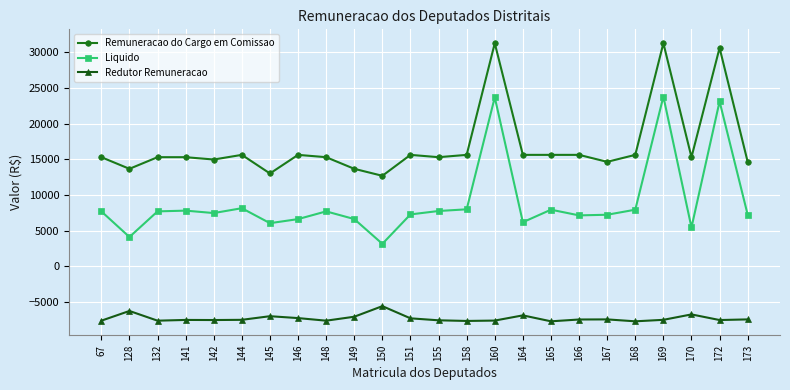

What is the difference between the maximum and minimum values in the Liquido series?

20605.3